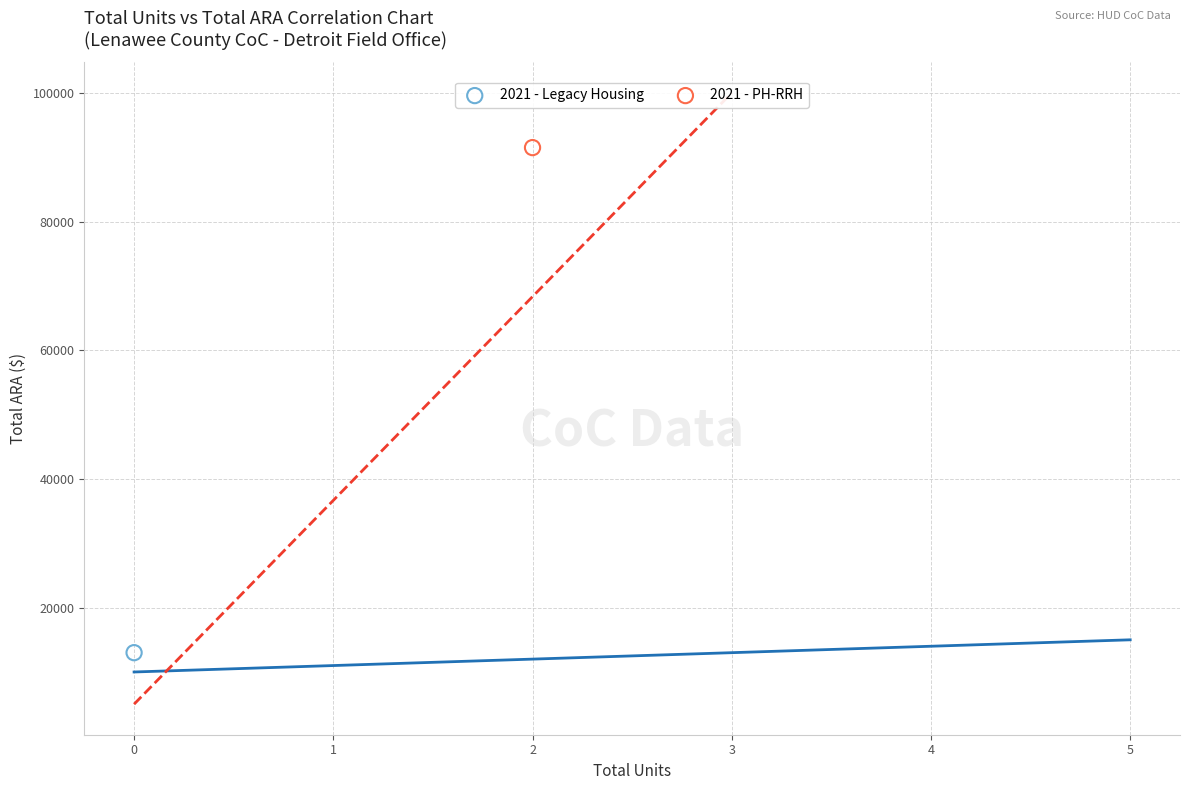

Which series reaches the maximum Y coordinate?

2021 - PH-RRH